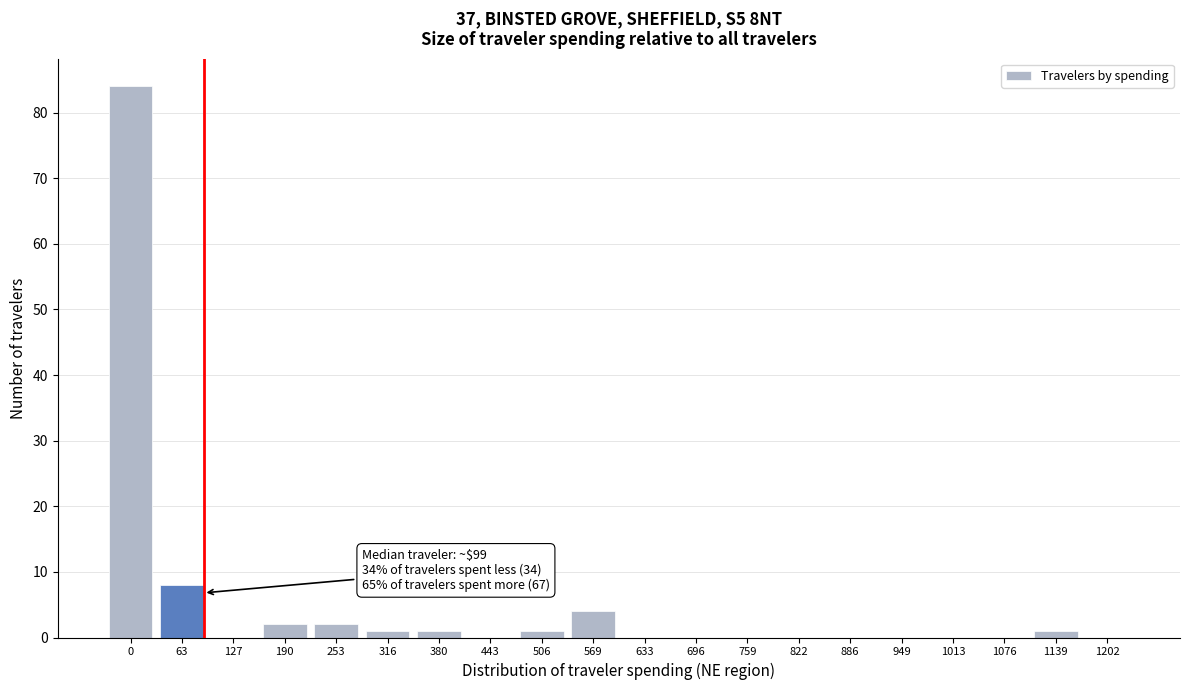

Reading left to right, extract all data points from this chart.

0=84	63=8	127=0	190=2	253=2	316=1	380=1	443=0	506=1	569=4	633=0	696=0	759=0	822=0	886=0	949=0	1013=0	1076=0	1139=1	1202=0